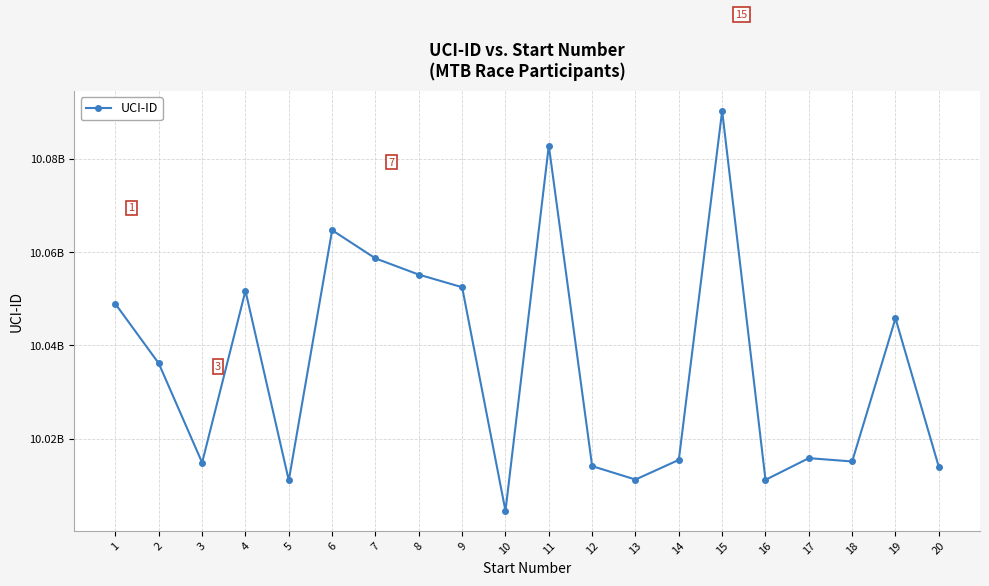

Does the chart have visible grid lines?

Yes